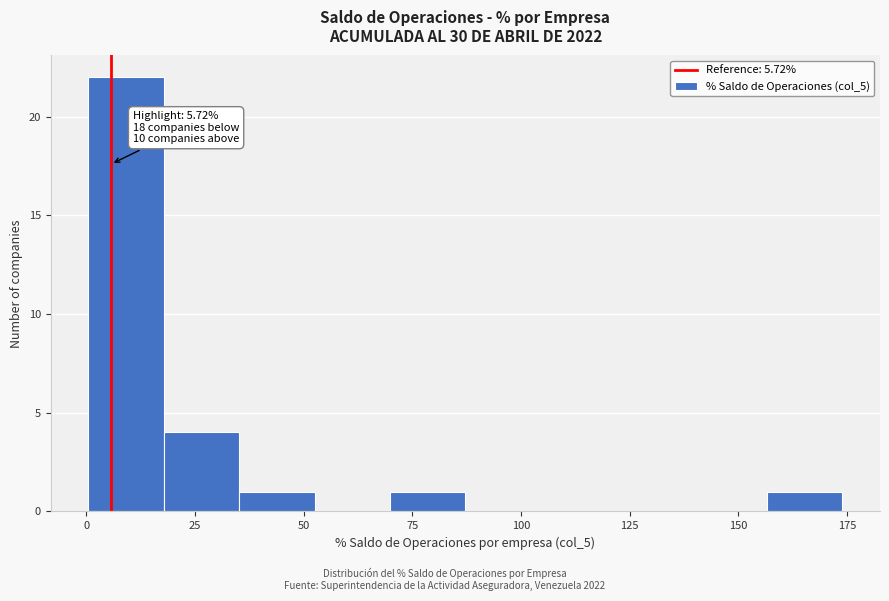

Around what value on the x-axis is the tallest bar? Give the approximate position of its centre, as read against the axis.

10